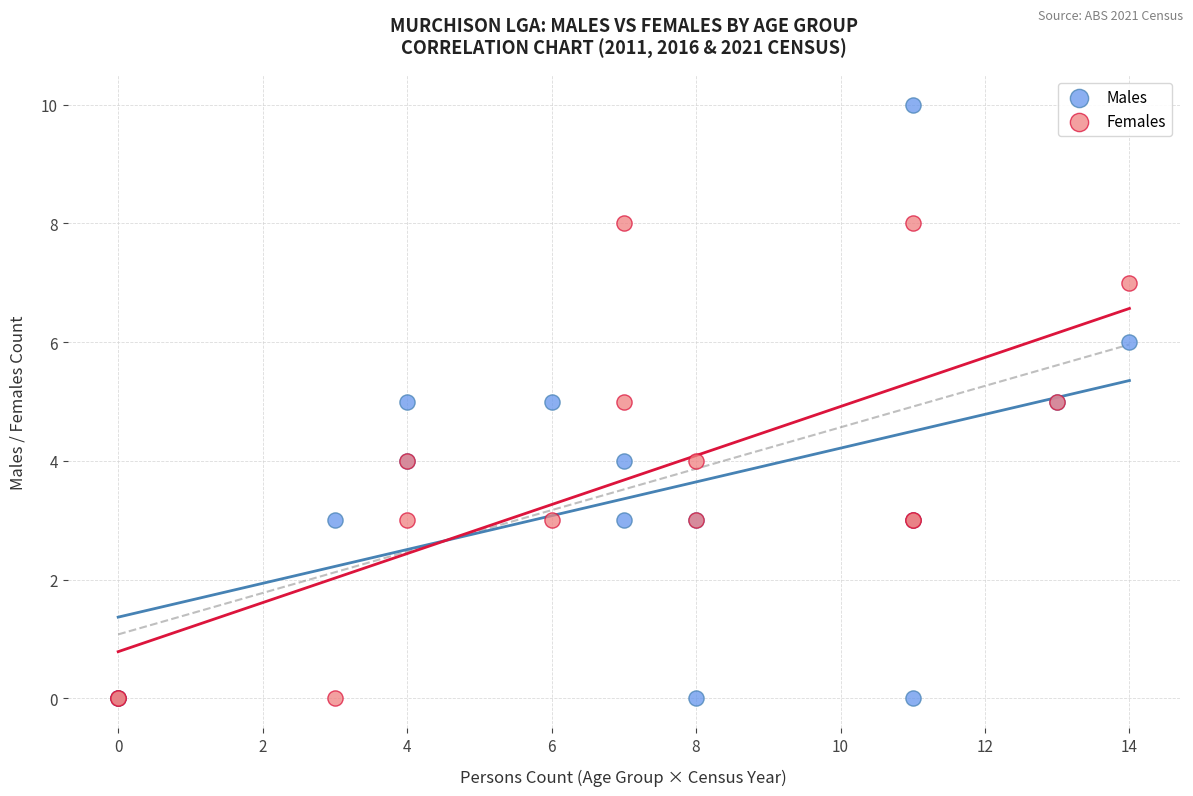

Which series has the largest Y range (max minus min)?

Males